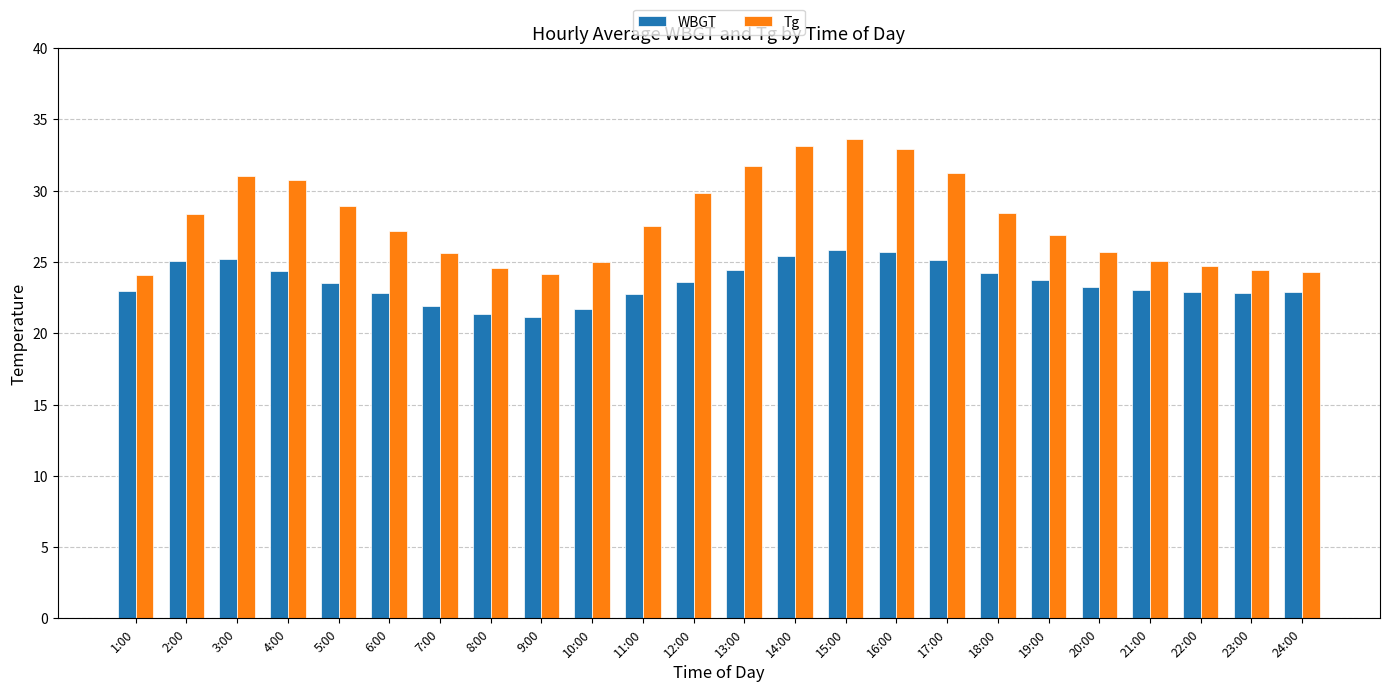

Which series has the largest range (max minus min)?

Tg